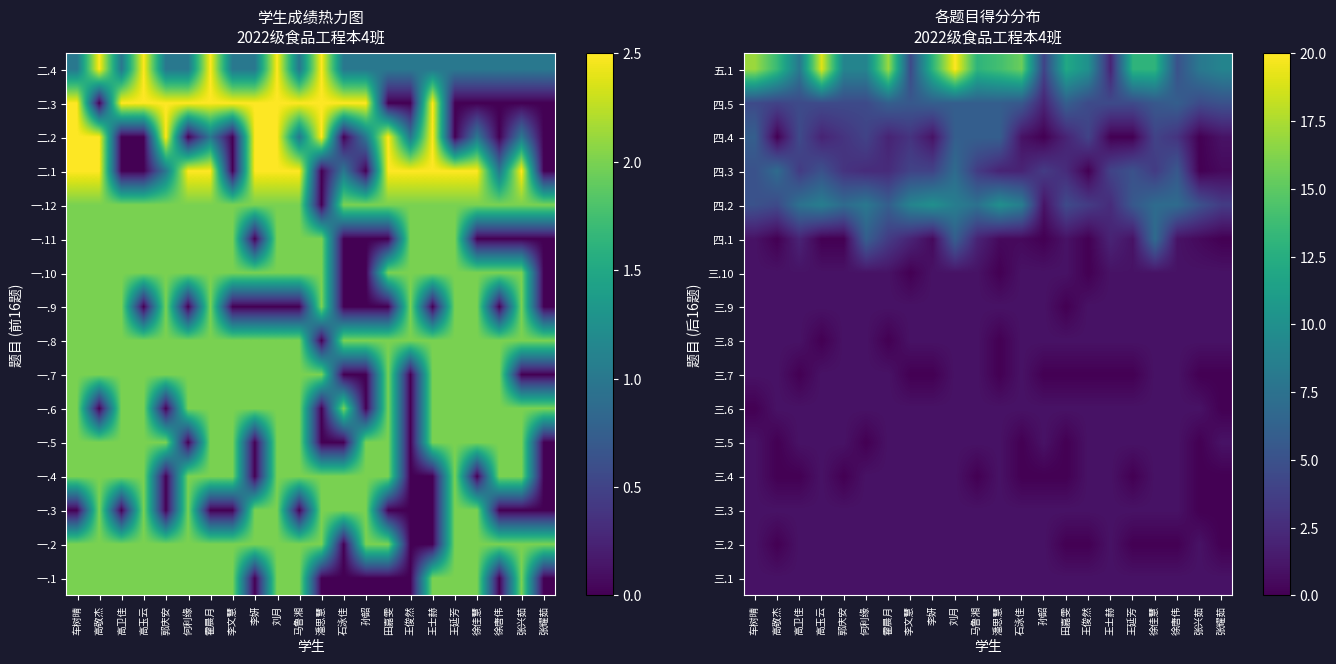

Rank the series by their maximum value, from lowest to highest.

三.1, 三.2, 三.3, 三.4, 三.5, 三.6, 三.7, 三.8, 三.9, 三.10, 四.4, 四.5, 四.1, 四.3, 四.2, 五.1